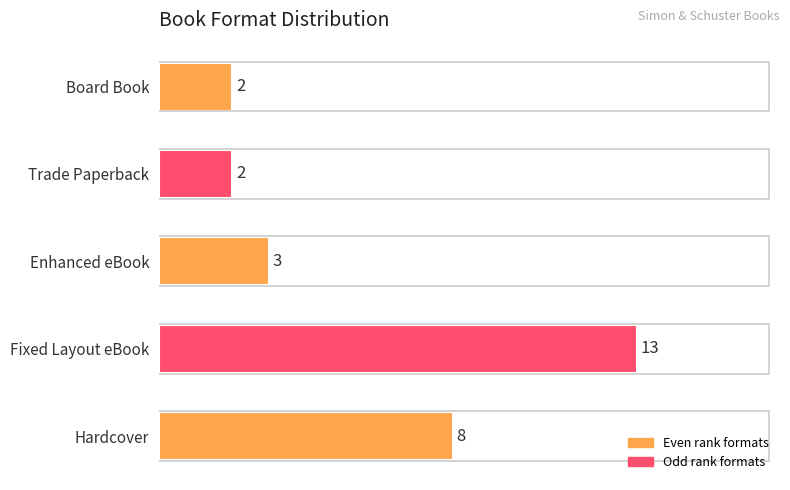

At which category does the chart reach its peak across all series?

Fixed Layout eBook